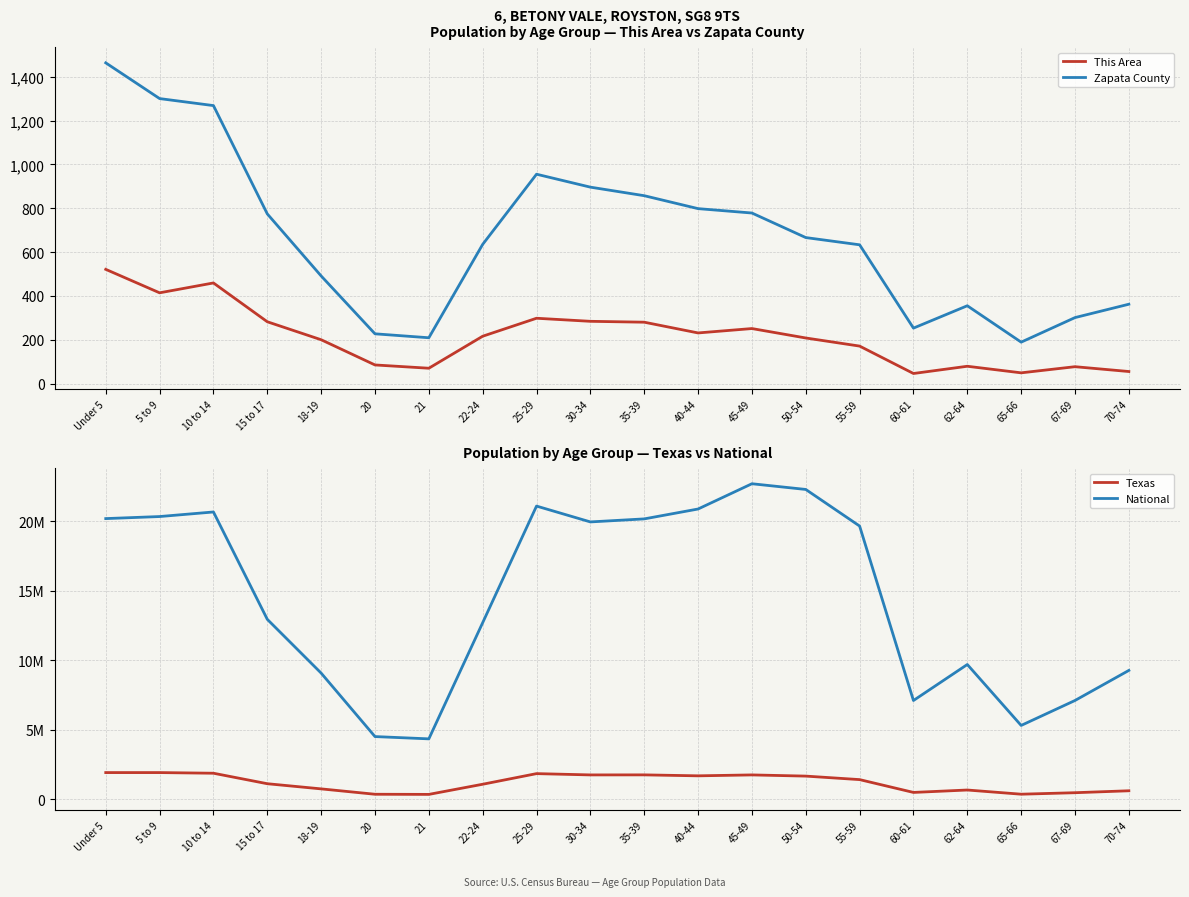

Rank the series at 10 to 14 from highest to lowest value.

National, Texas, Zapata County, This Area